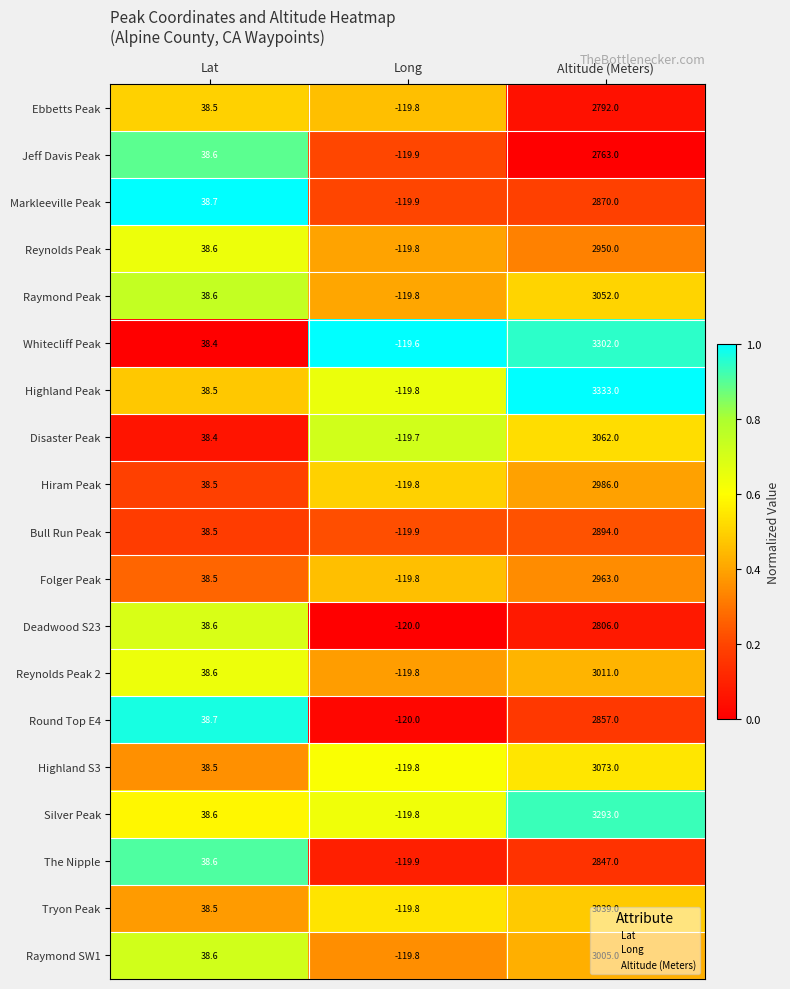

List the labels in order of Reynolds Peak value, smallest first.

Long, Lat, Altitude (Meters)